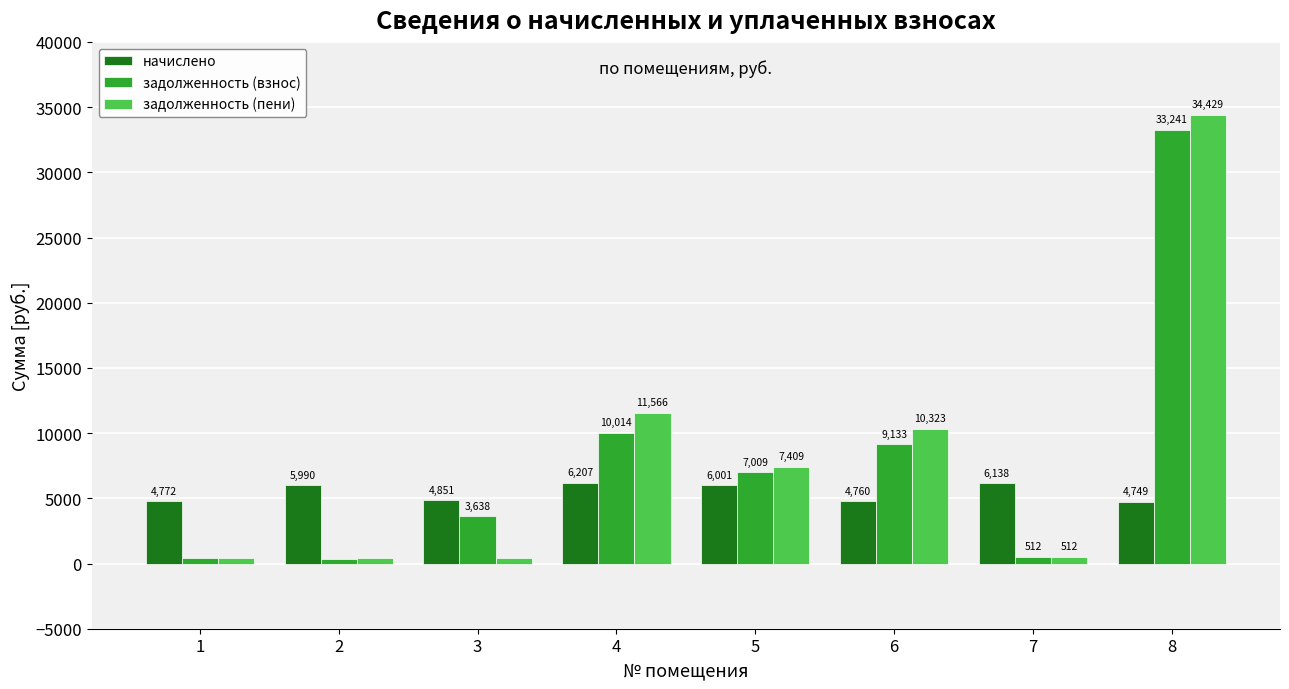

Rank the series by their maximum value, from lowest to highest.

начислено, задолженность (взнос), задолженность (пени)